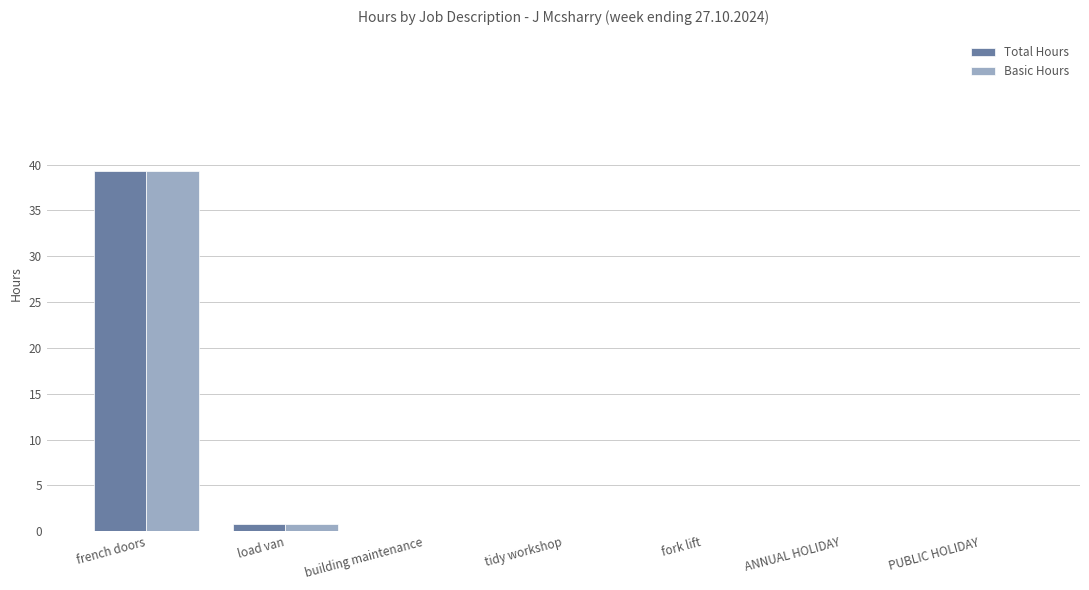

Which category has the highest value in the Basic Hours series?

french doors